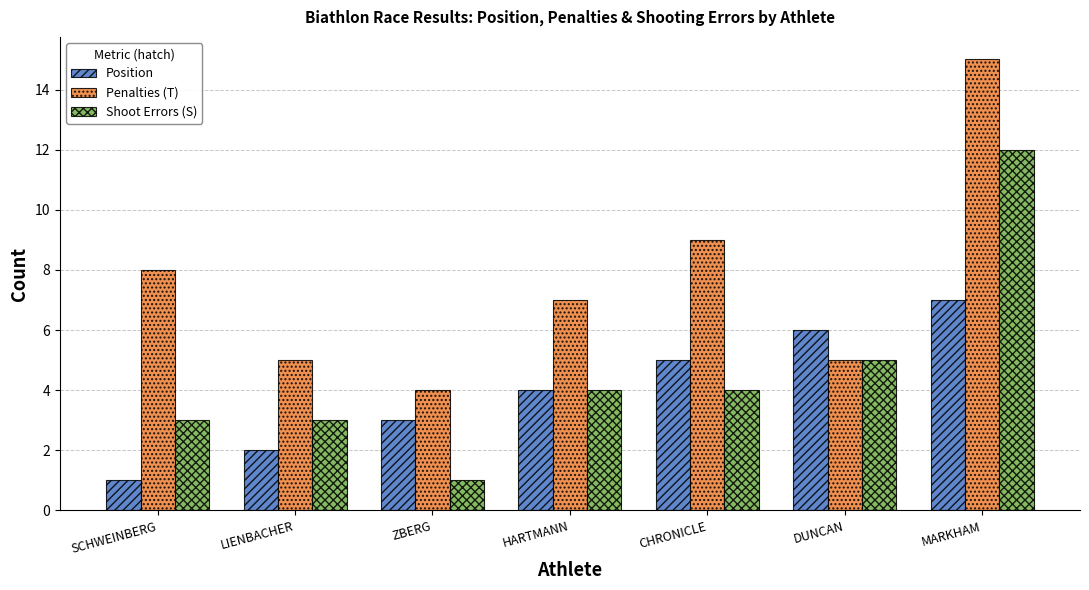

True or false: Position has a value of 6 at DUNCAN.

True